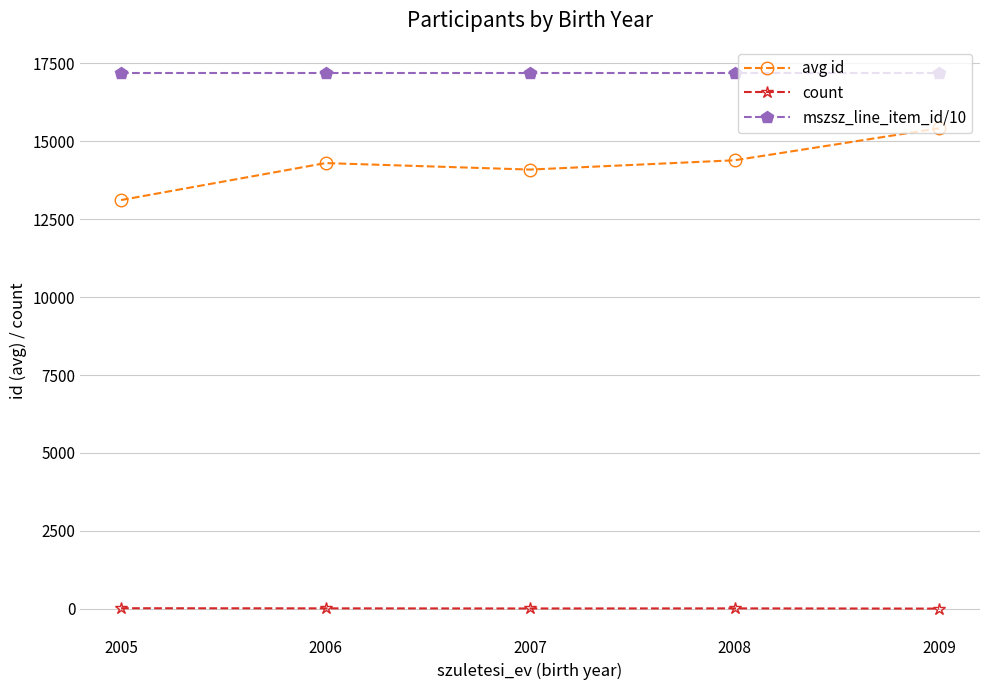

Read the count value at 2005.

17.0